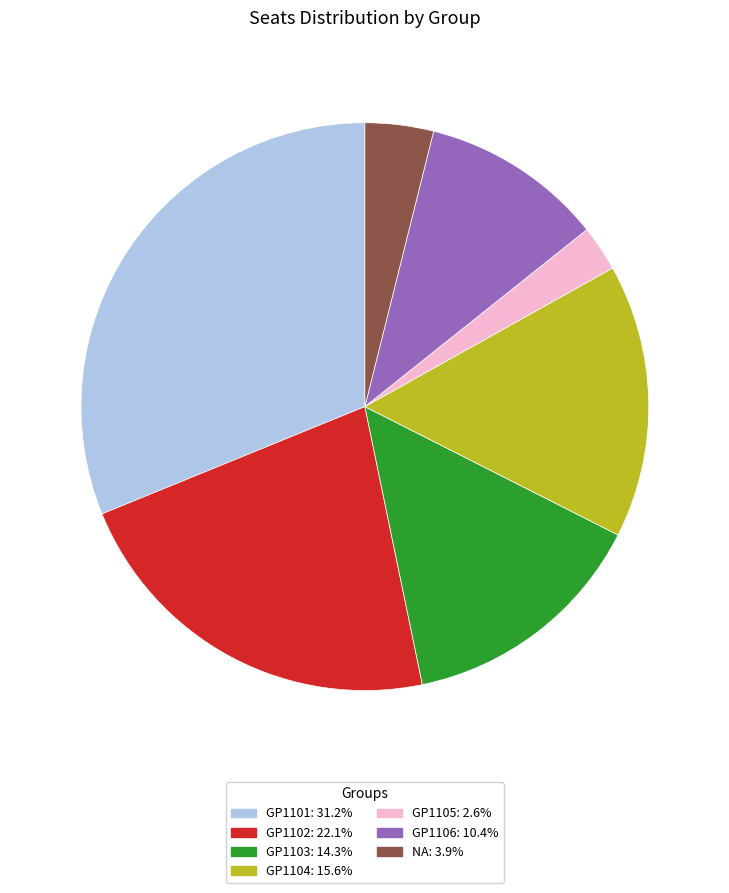

How many segments does this pie chart have?

7